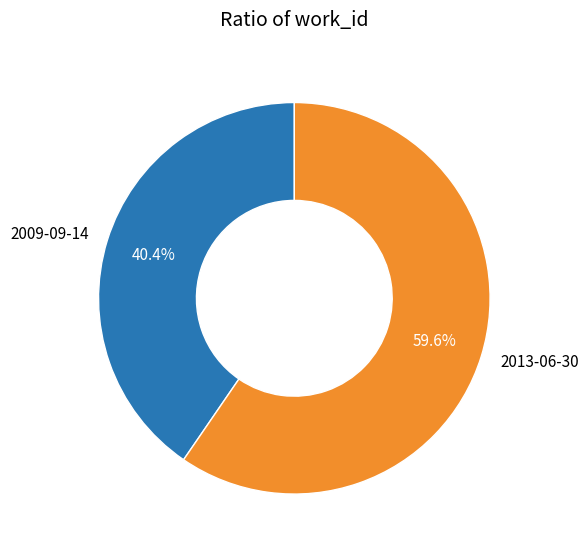

Between 2013-06-30 and 2009-09-14, which is larger?

2013-06-30